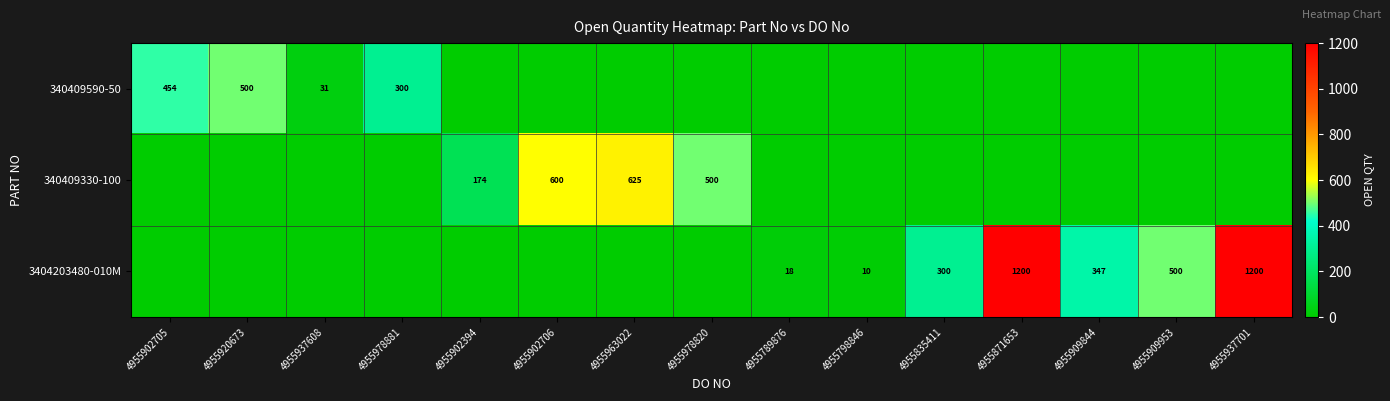

At which category does the chart reach its minimum across all series?

4955902394